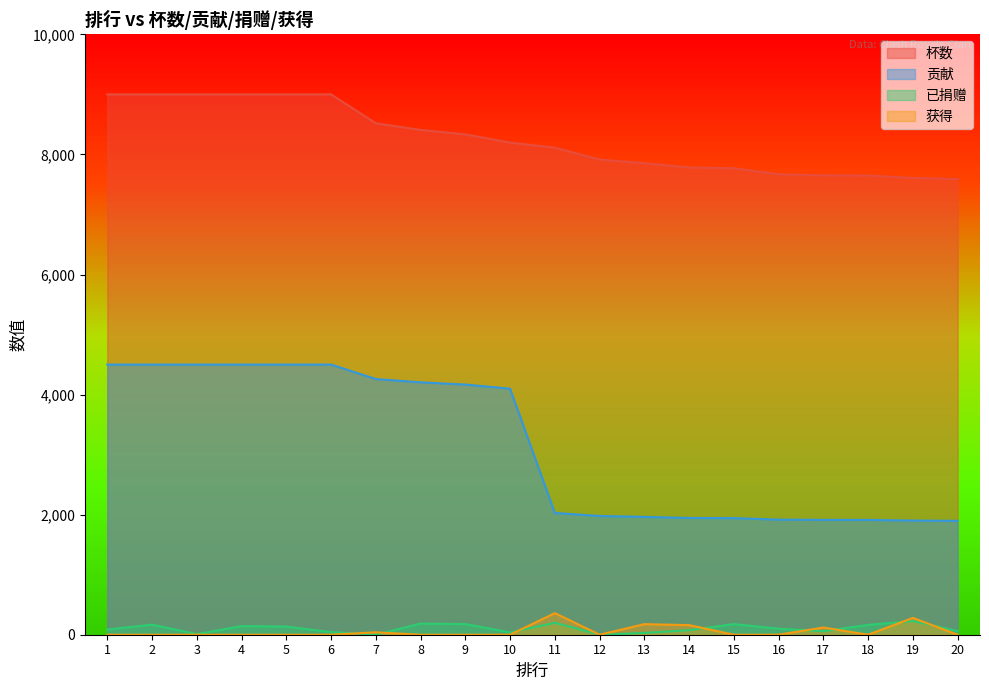

What is the average value of the 贡献 series?

3156